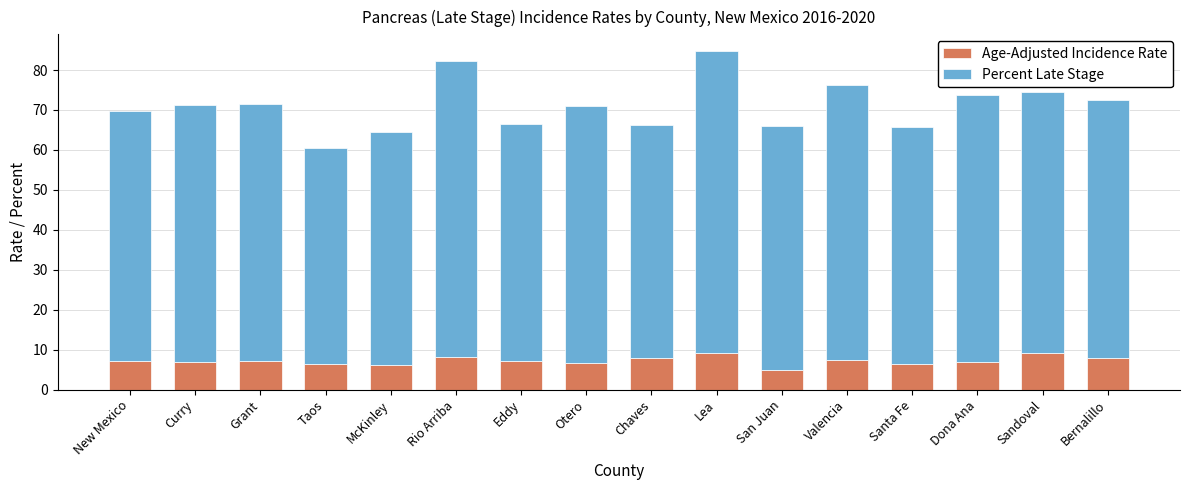

What is the value of the Age-Adjusted Incidence Rate bar at the 11th from the left?

4.9